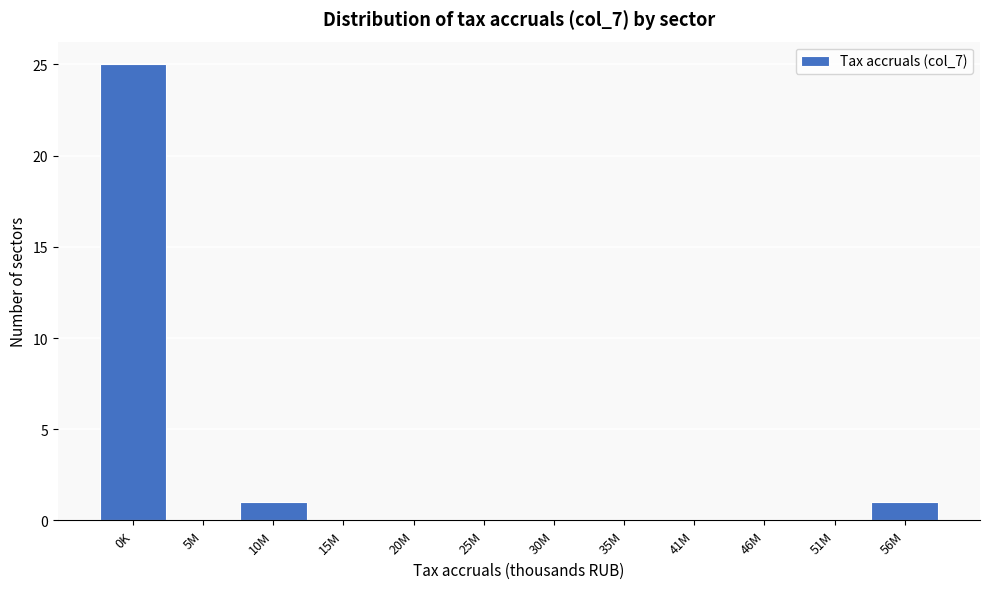

Reading left to right, extract all data points from this chart.

0K=25	5M=0	10M=1	15M=0	20M=0	25M=0	30M=0	35M=0	41M=0	46M=0	51M=0	56M=1